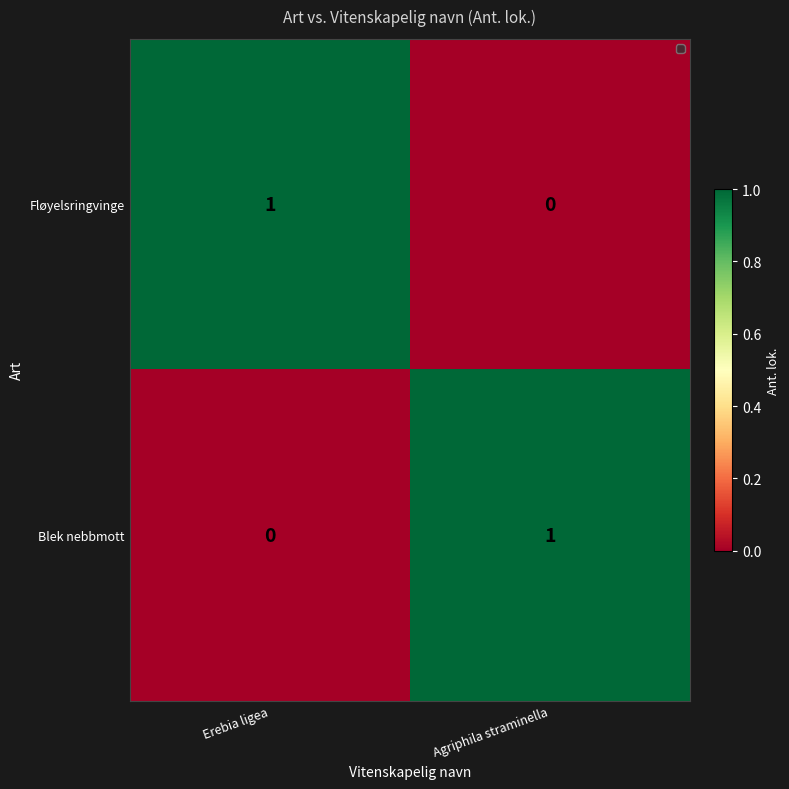

At which label does Blek nebbmott reach its minimum?

Erebia ligea